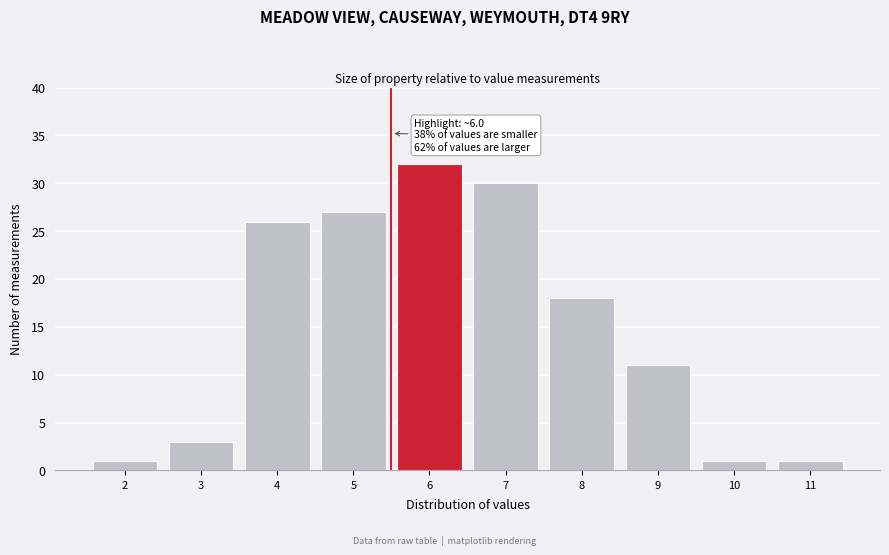

Reading left to right, transcribe all the data shown in this chart.

2=1	3=3	4=26	5=27	6=32	7=30	8=18	9=11	10=1	11=1